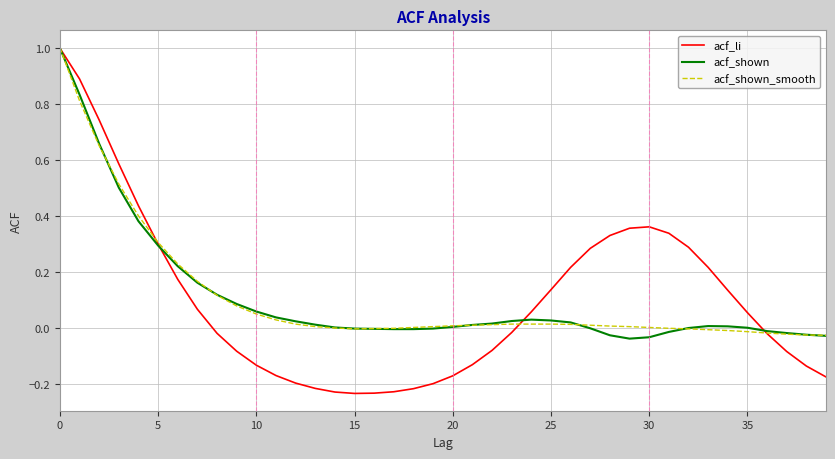

What is the maximum value for acf_shown?

1.0